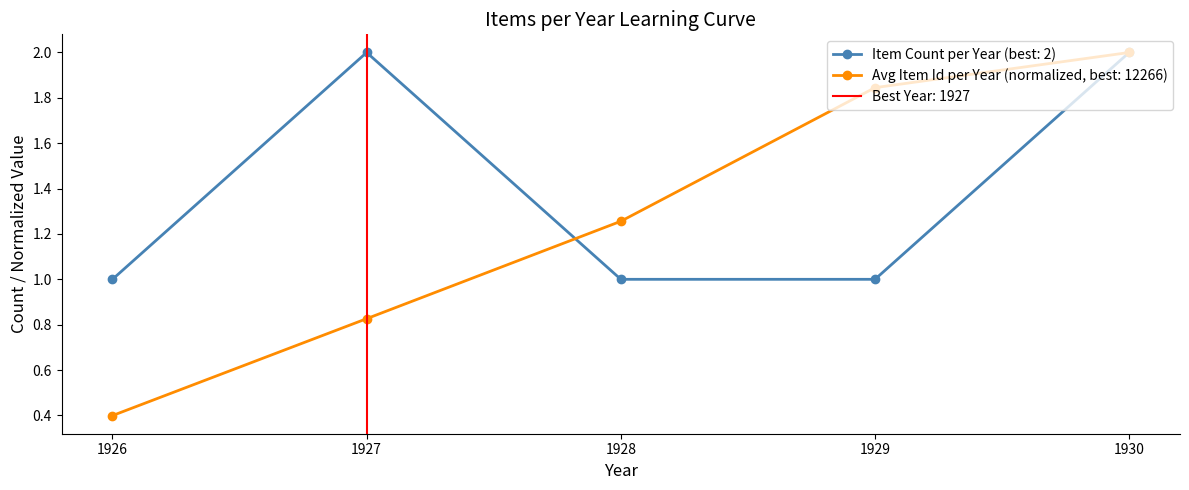

What is the sum of the values at 1926 and 1928?

2